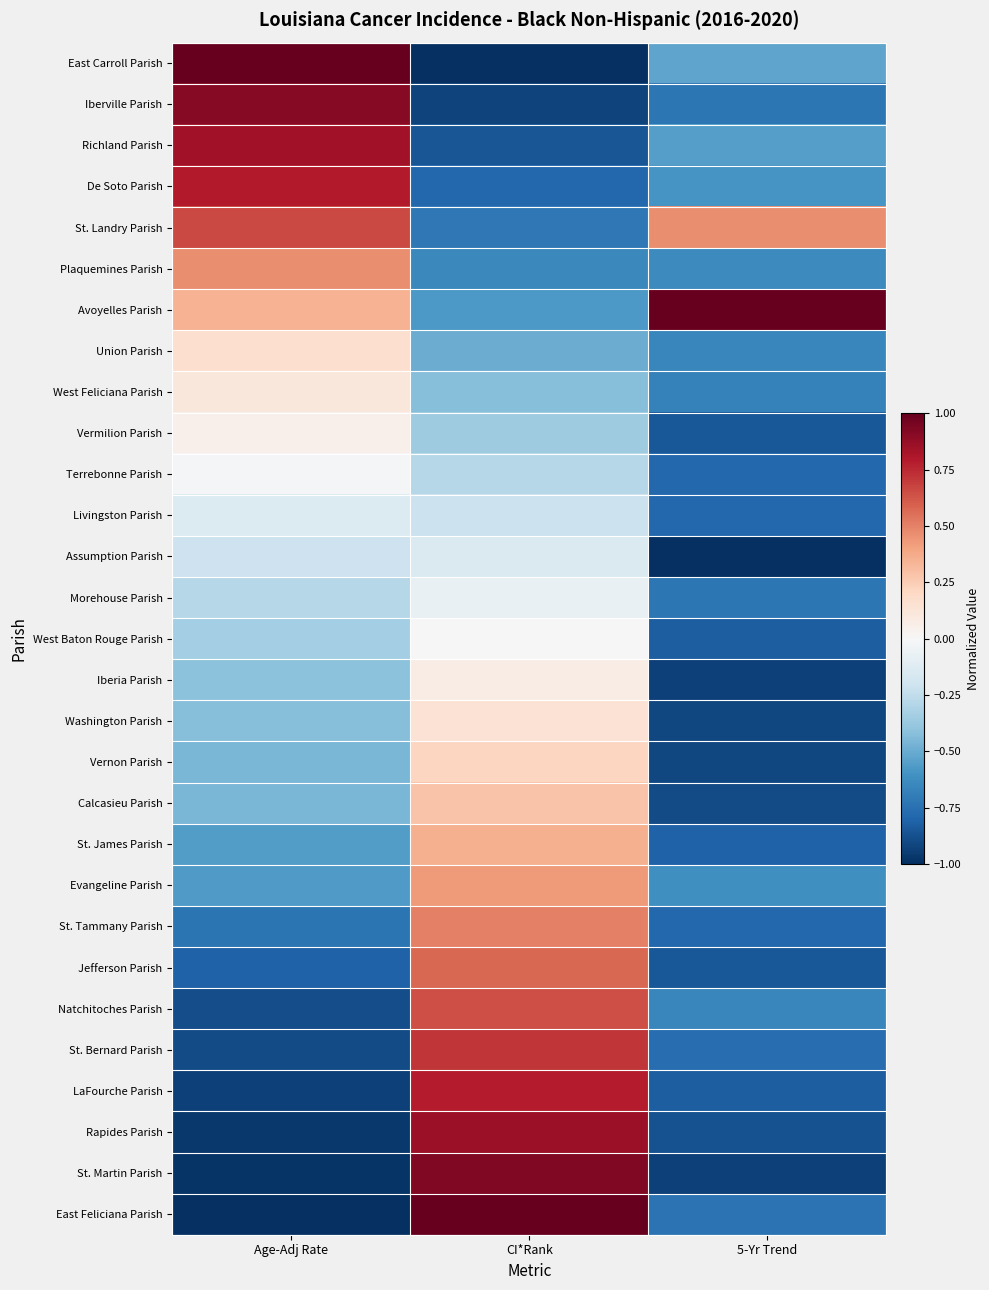

List the series in order of their peak value, lowest first.

Assumption Parish, Livingston Parish, Morehouse Parish, Terrebonne Parish, West Baton Rouge Parish, Vermilion Parish, Iberia Parish, West Feliciana Parish, Washington Parish, Union Parish, Vernon Parish, Calcasieu Parish, St. James Parish, Evangeline Parish, Plaquemines Parish, St. Tammany Parish, Jefferson Parish, Natchitoches Parish, St. Landry Parish, St. Bernard Parish, LaFourche Parish, De Soto Parish, Richland Parish, Rapides Parish, Iberville Parish, St. Martin Parish, East Carroll Parish, Avoyelles Parish, East Feliciana Parish